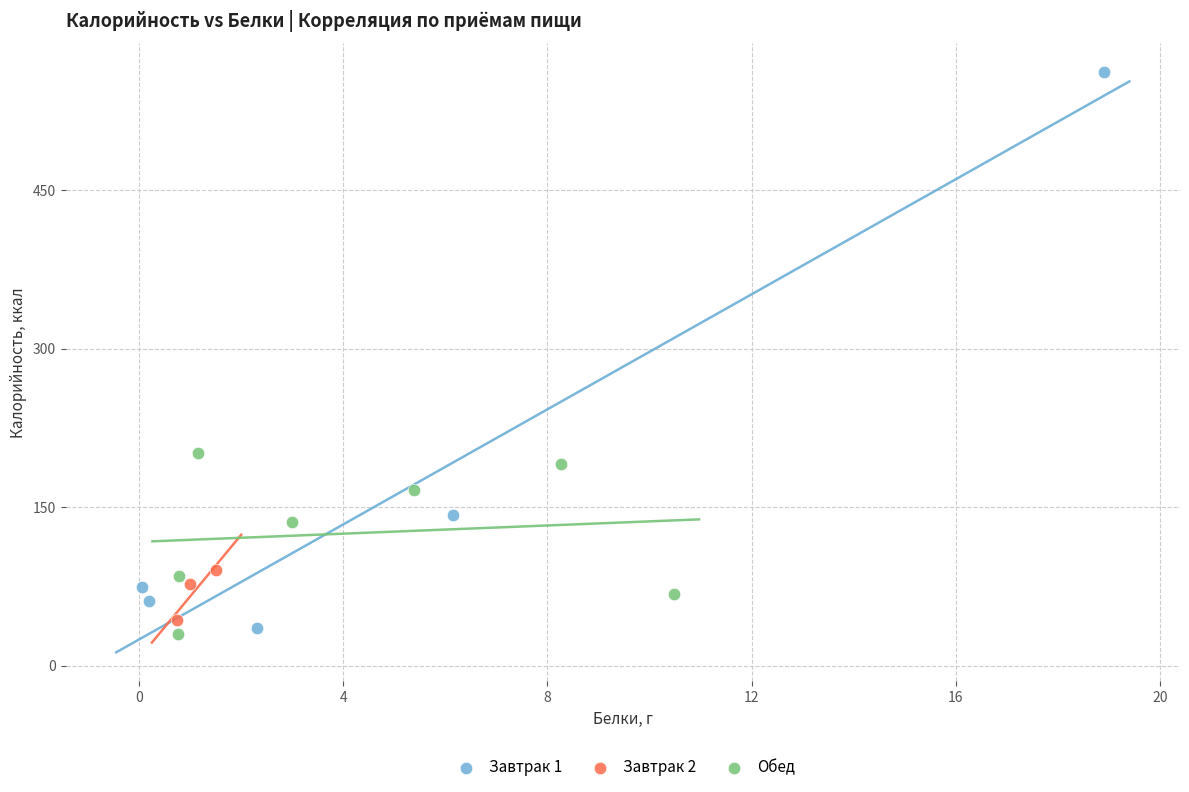

Which series contains the highest Y value?

Завтрак 1